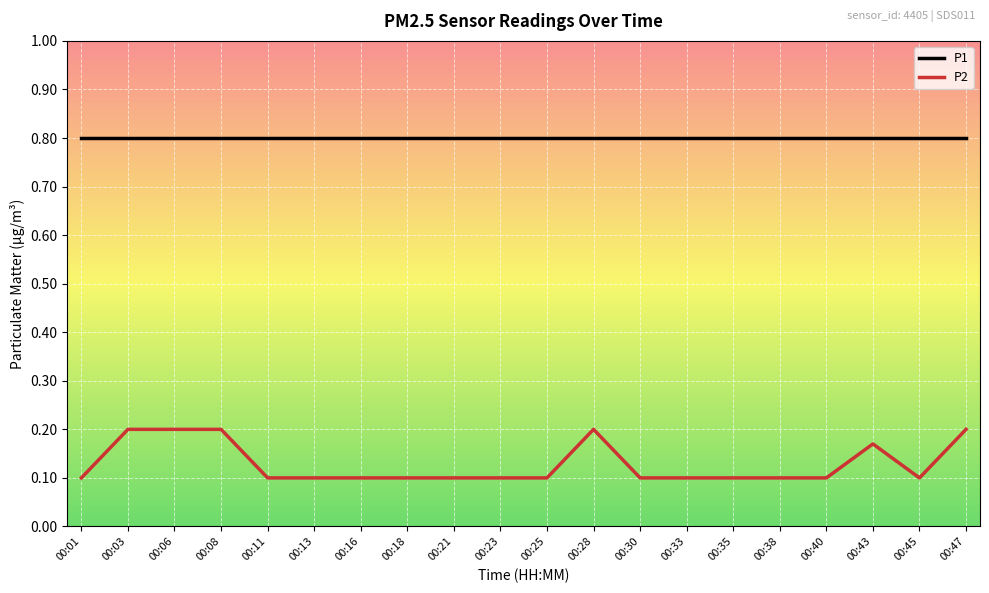

Which series has the largest total across all categories?

P1